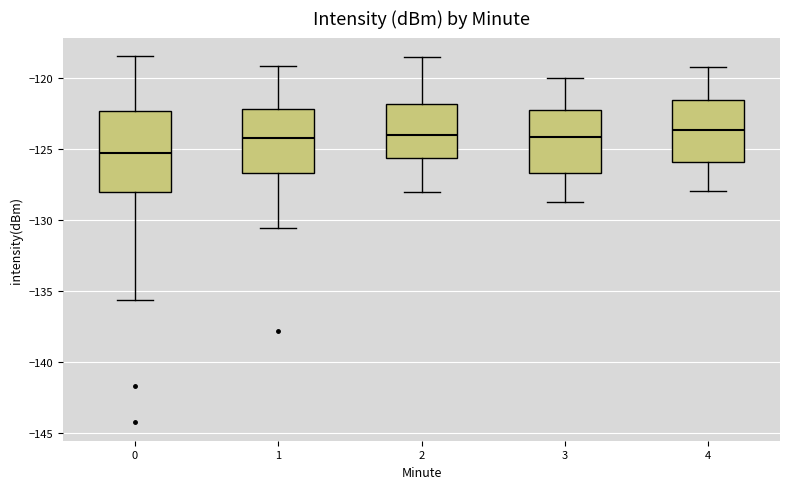

Which box has the lowest median line?

0